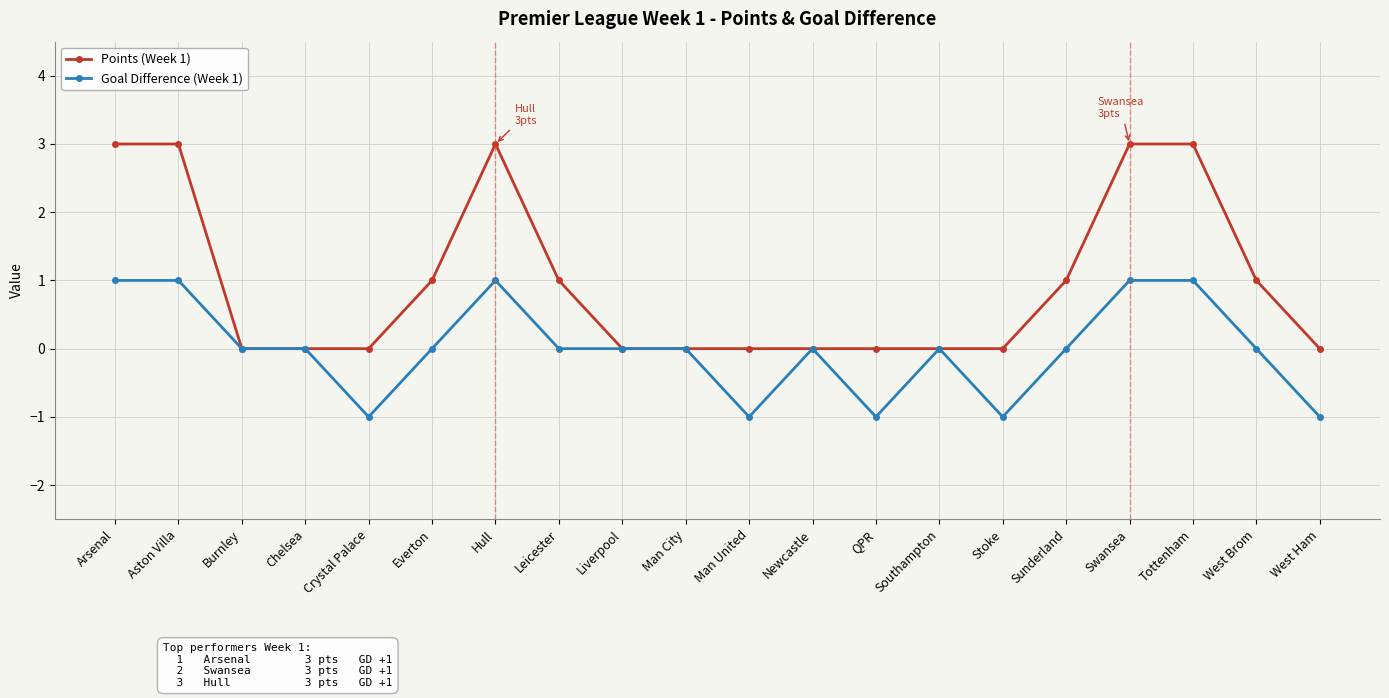

Which series has the largest total across all categories?

Points (Week 1)